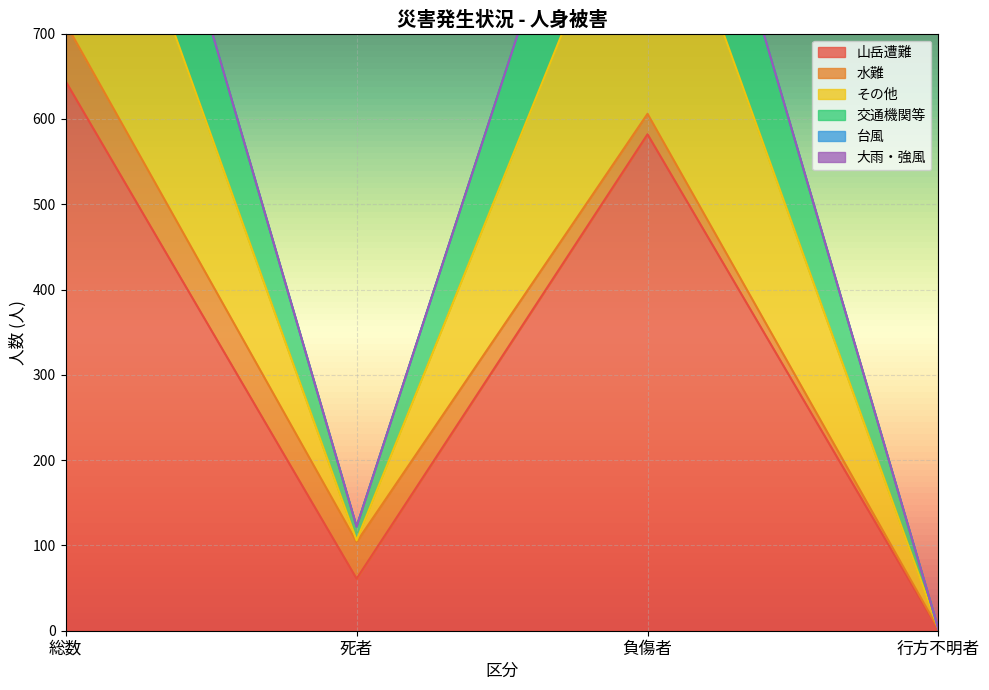

How many data points in 山岳遭難 are above 582?

1